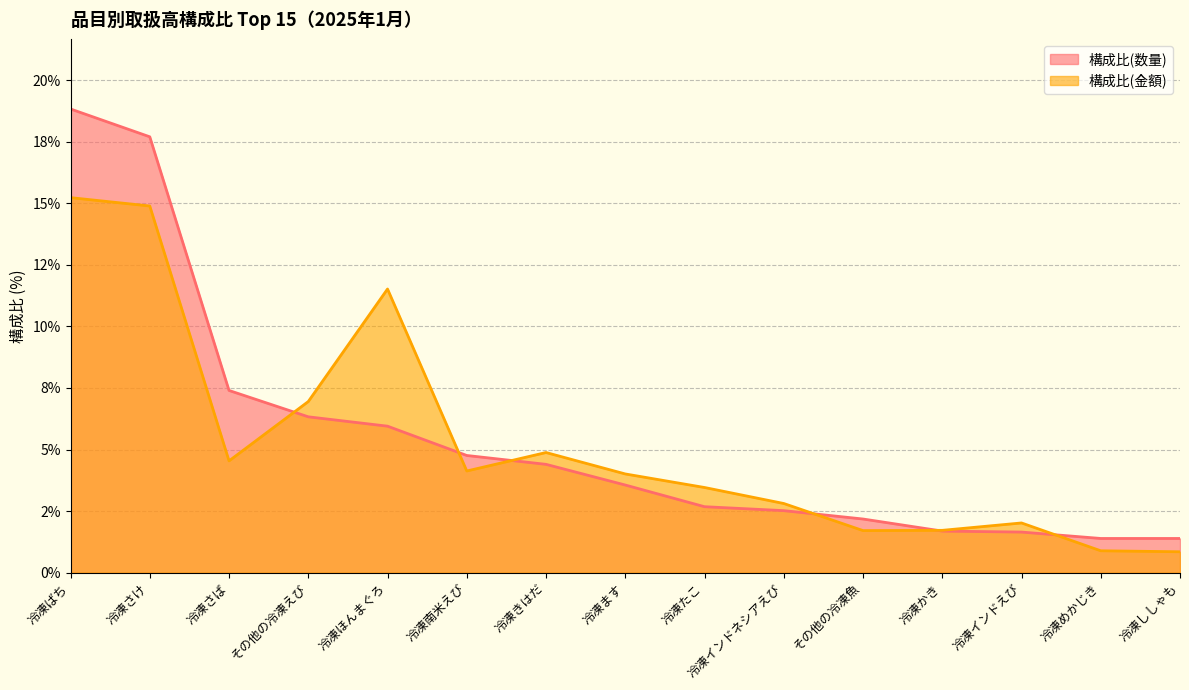

What are all the series names shown in the legend?

構成比(数量), 構成比(金額)